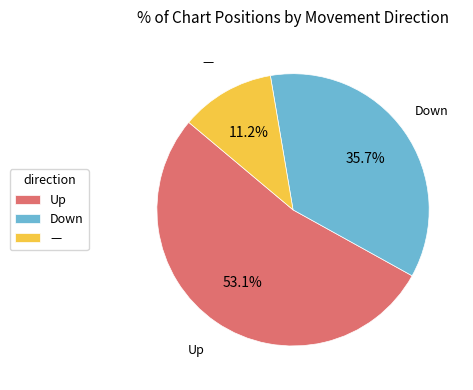

What is the ratio of the value at Down to the value at Up?

0.7